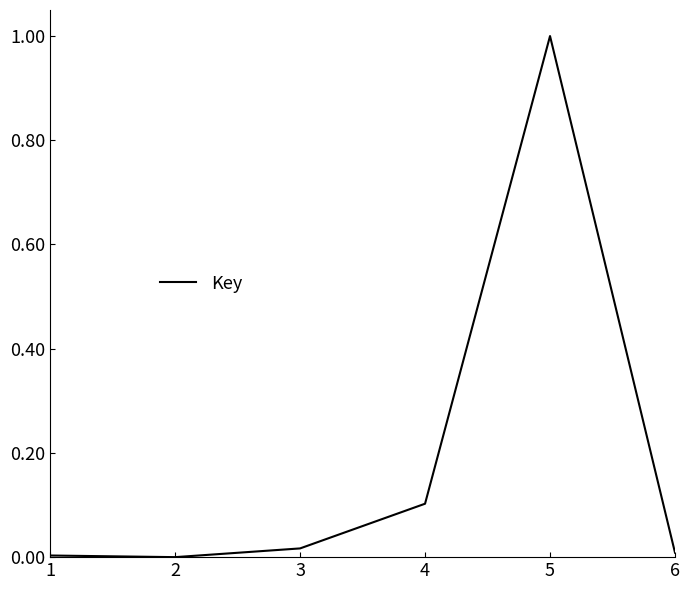

Does the chart display data point markers on the line(s)?

No